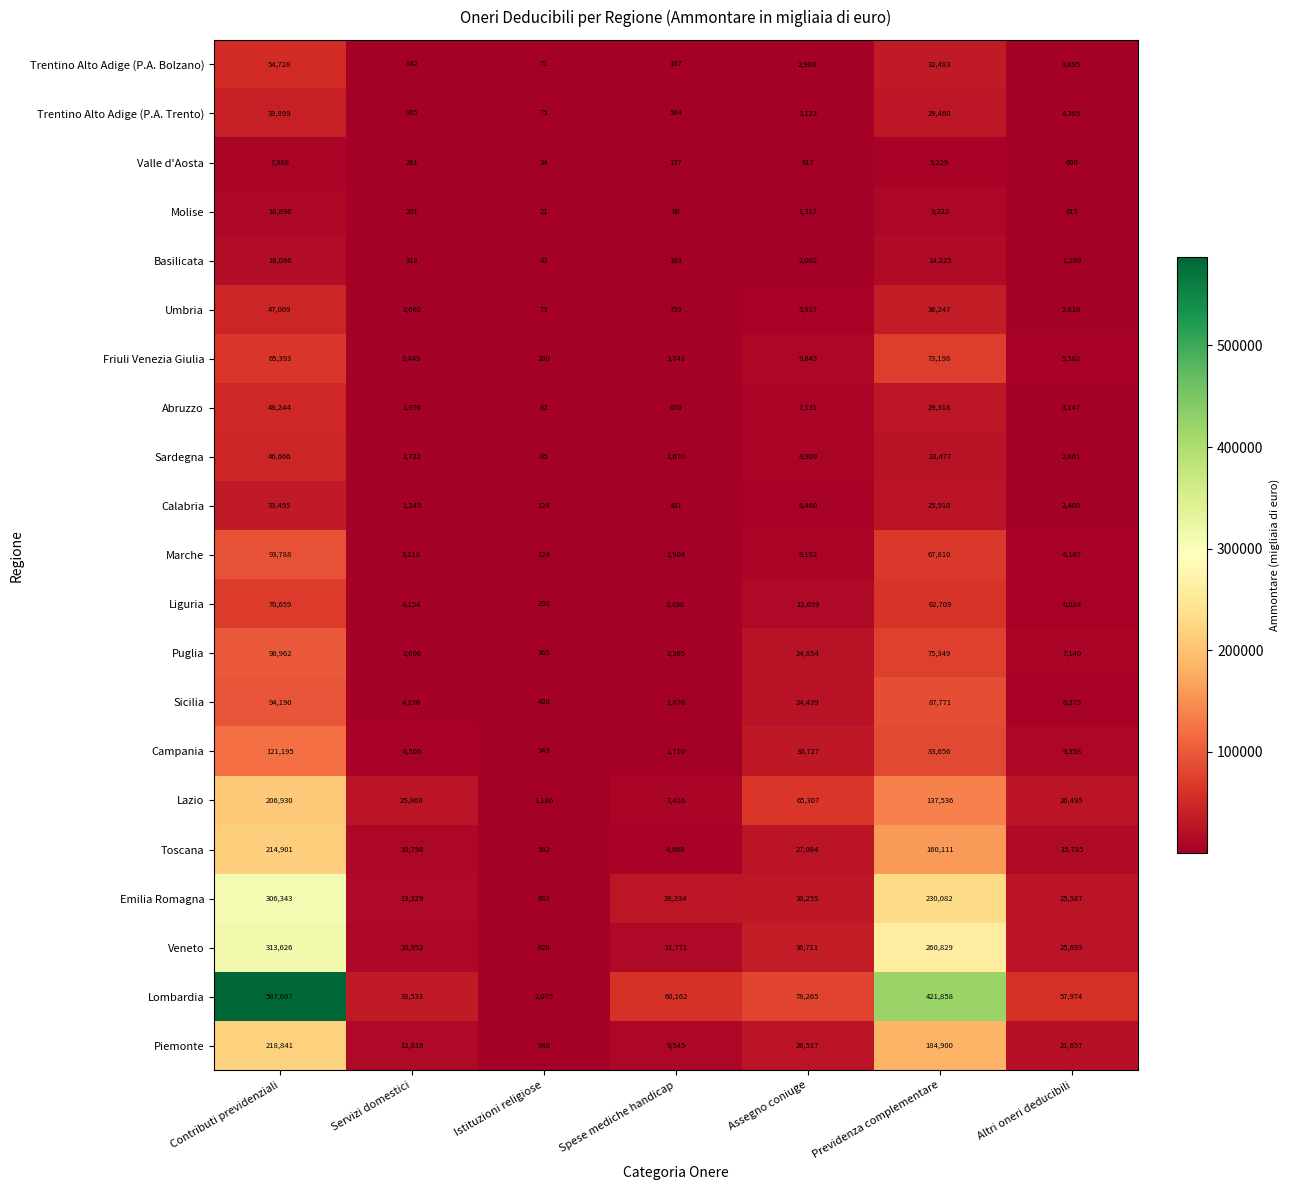

What is the average value of the Friuli Venezia Giulia series?

22887